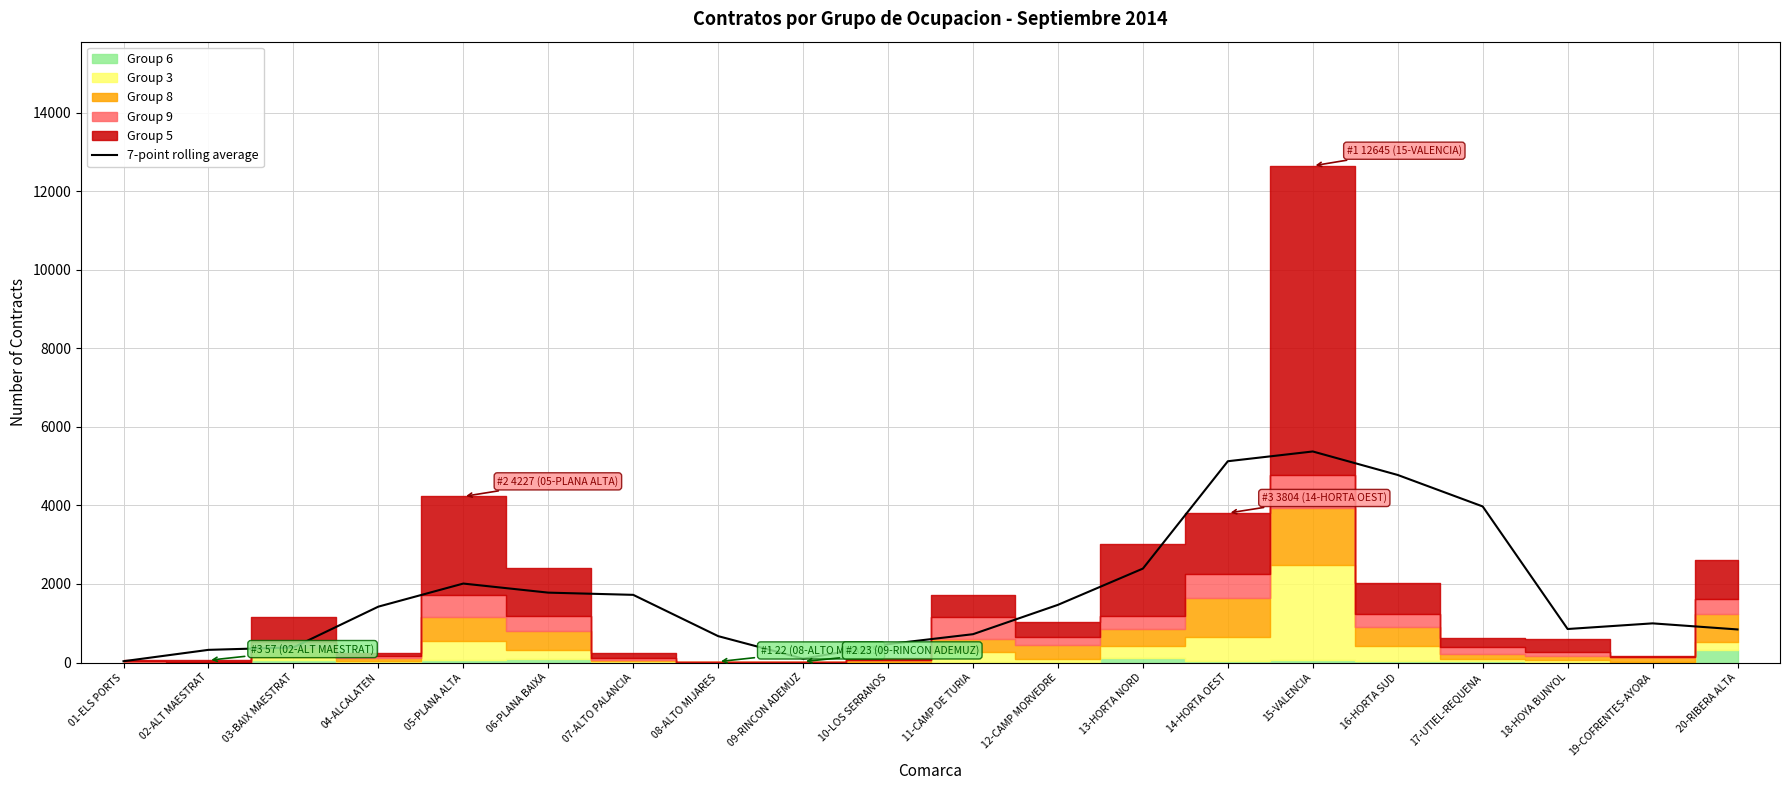

What is the maximum value for 7-point rolling average?

5373.0